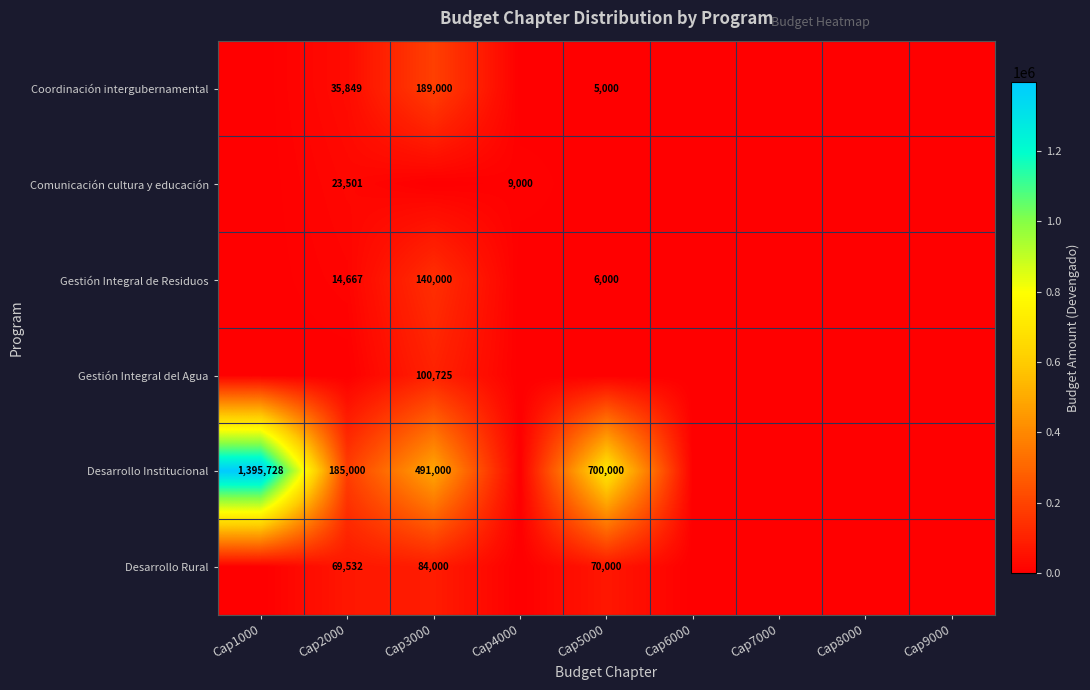

Is the value of Desarrollo Rural at Cap2000 greater than the value of Coordinación intergubernamental at Cap3000?

No